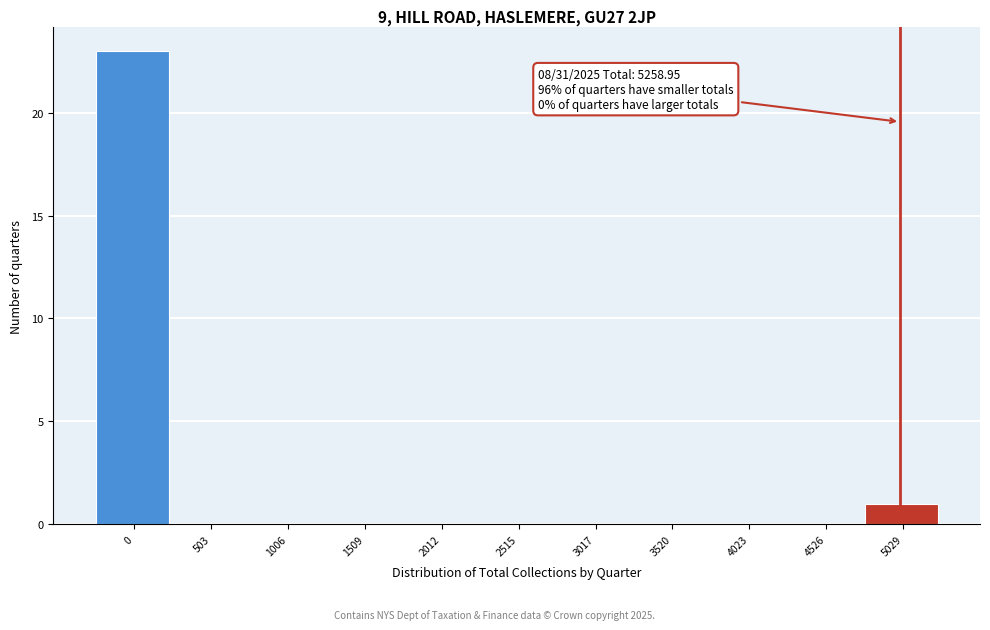

Reading left to right, list all the values displayed in this chart.

0=23	503=0	1006=0	1509=0	2012=0	2515=0	3017=0	3520=0	4023=0	4526=0	5029=1